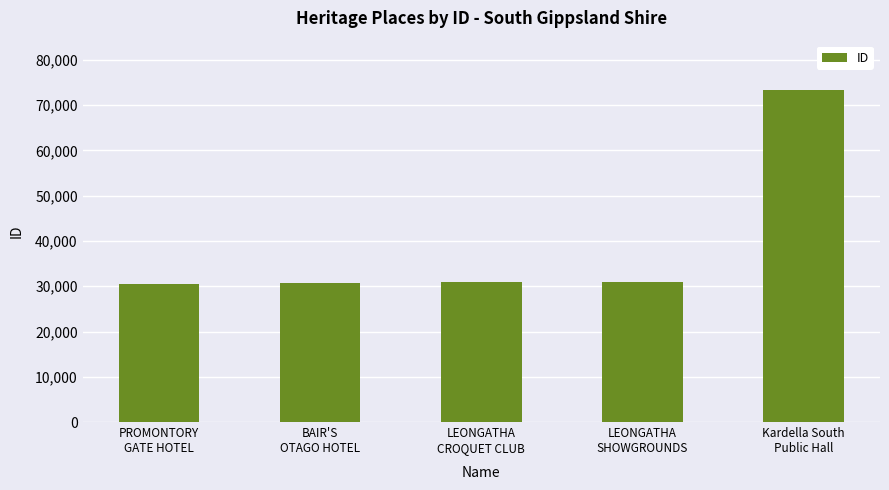

Which category has the highest value across all series?

Kardella South
Public Hall